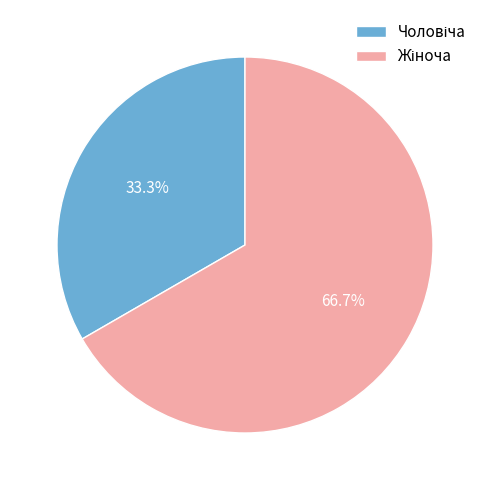

Is there any slice that represents more than half of the pie?

Yes